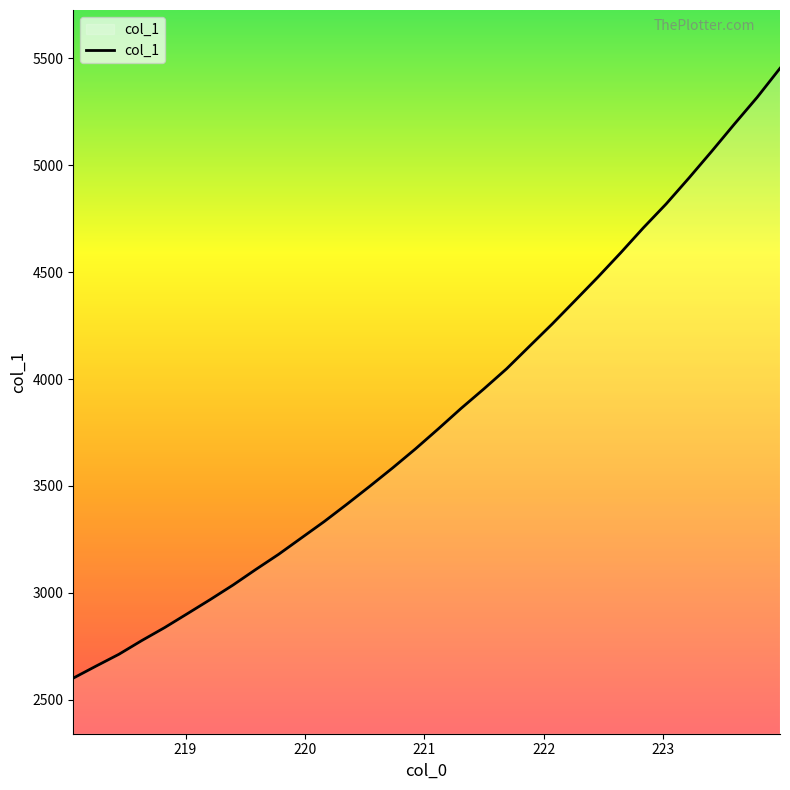

What is the smallest value displayed?

2600.8